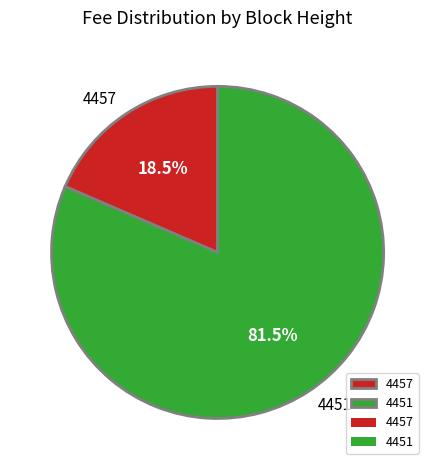

Which has a higher value, 4451 or 4457?

4451